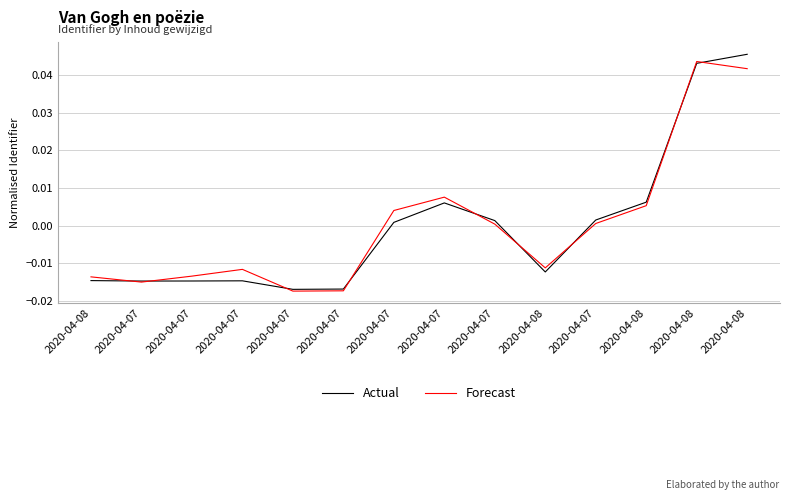

What are all the series names shown in the legend?

Actual, Forecast